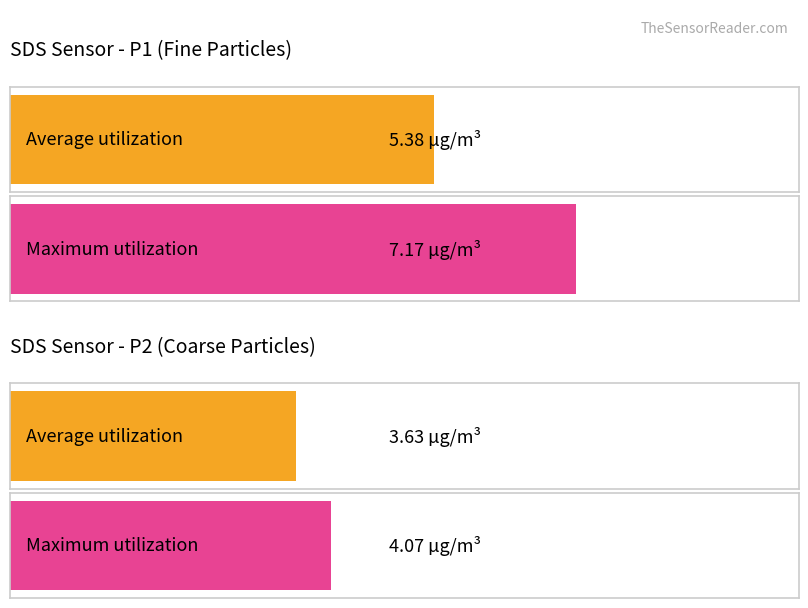

Which series has the largest total across all categories?

SDS_P1